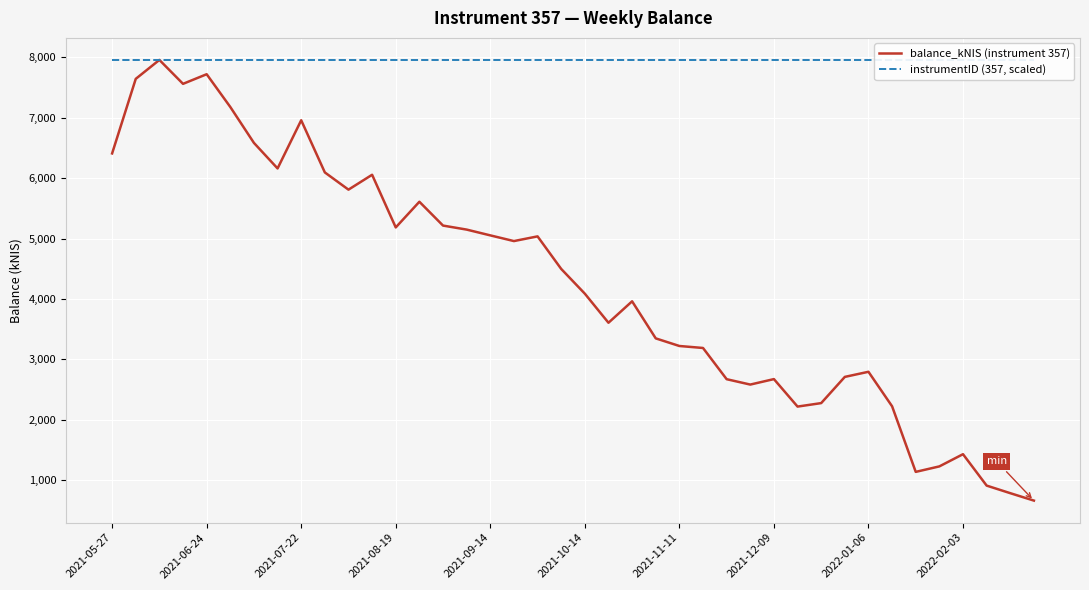

How many lines are shown in the chart?

2